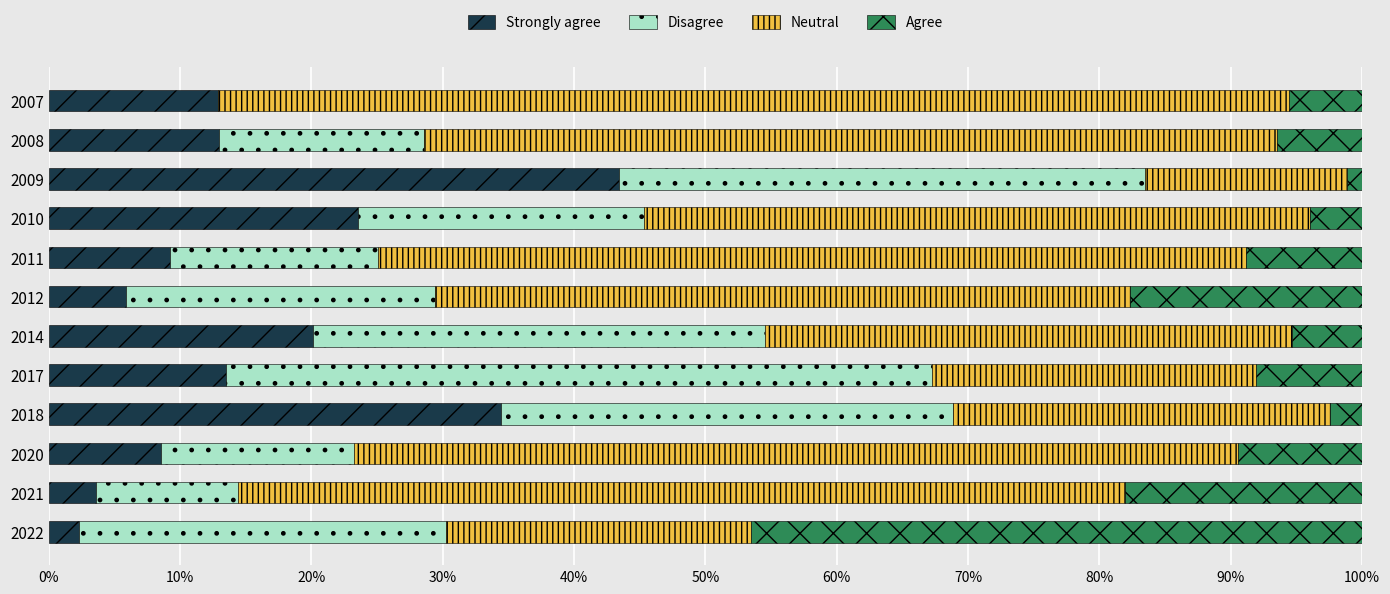

What is the sum of all Strongly agree values?

190.4